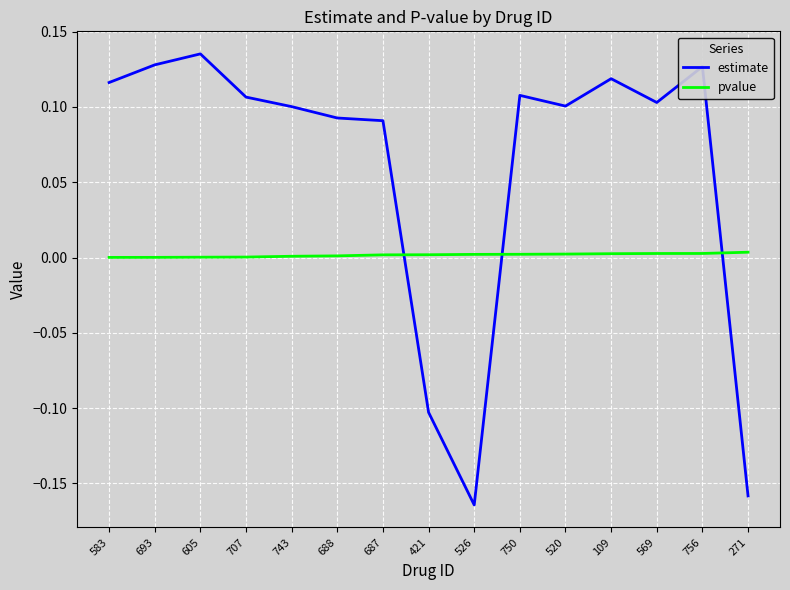

At which category does the chart reach its peak across all series?

605